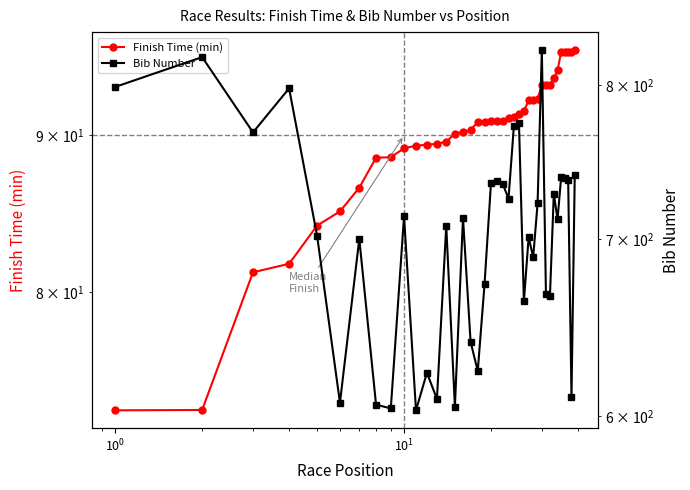

Rank the series by their maximum value, from lowest to highest.

Finish Time (min), Bib Number